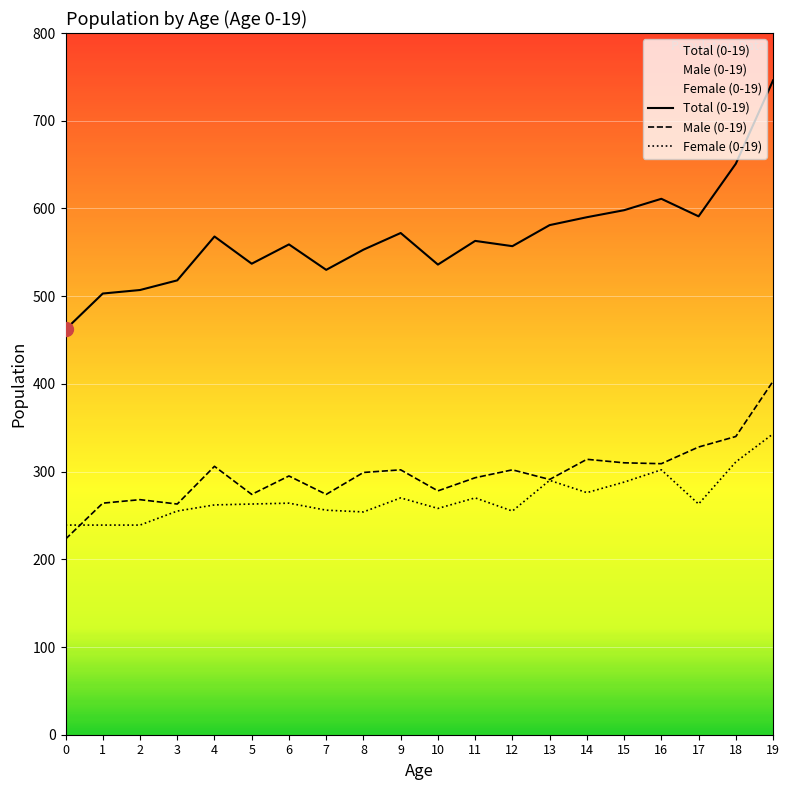

How many series are shown in this chart?

3